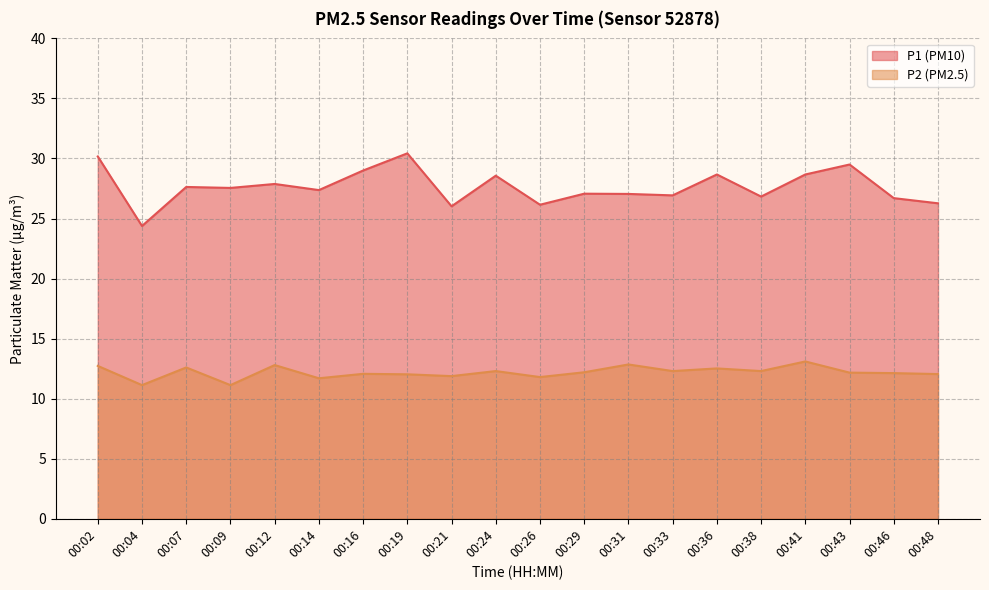

The value of P2 at 00:46 is 17.7. True or false?

False